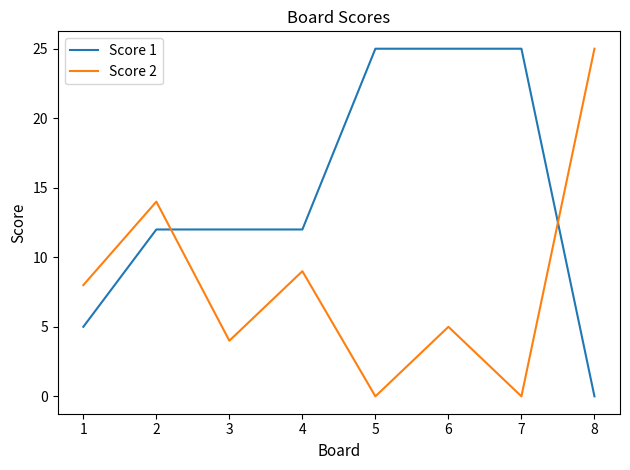

At which category does Score 2 reach its first local valley?

3